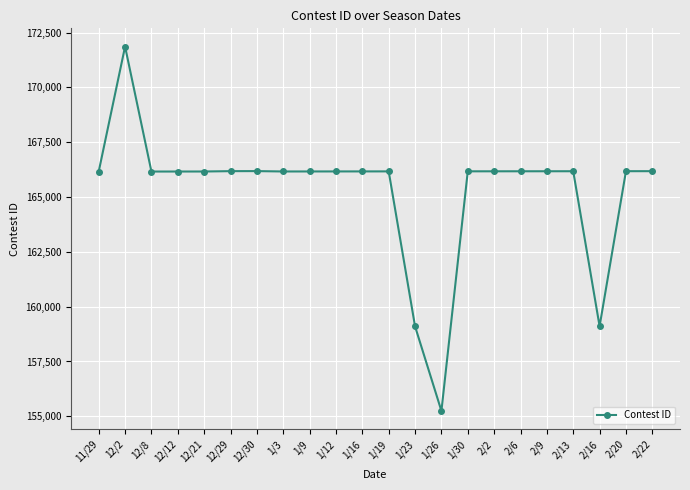

Which category has the lowest value across all series?

1/26